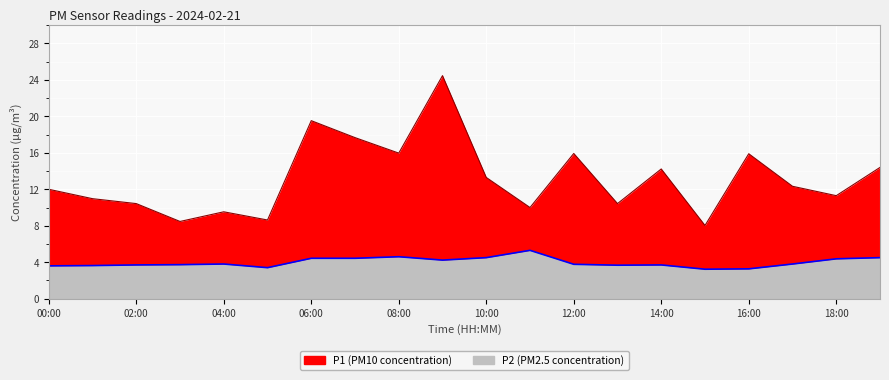

Rank the categories by P1 value from lowest to highest.

15:00, 03:00, 05:00, 04:00, 11:00, 02:00, 13:00, 01:00, 18:00, 00:00, 17:00, 10:00, 14:00, 19:00, 16:00, 12:00, 08:00, 07:00, 06:00, 09:00